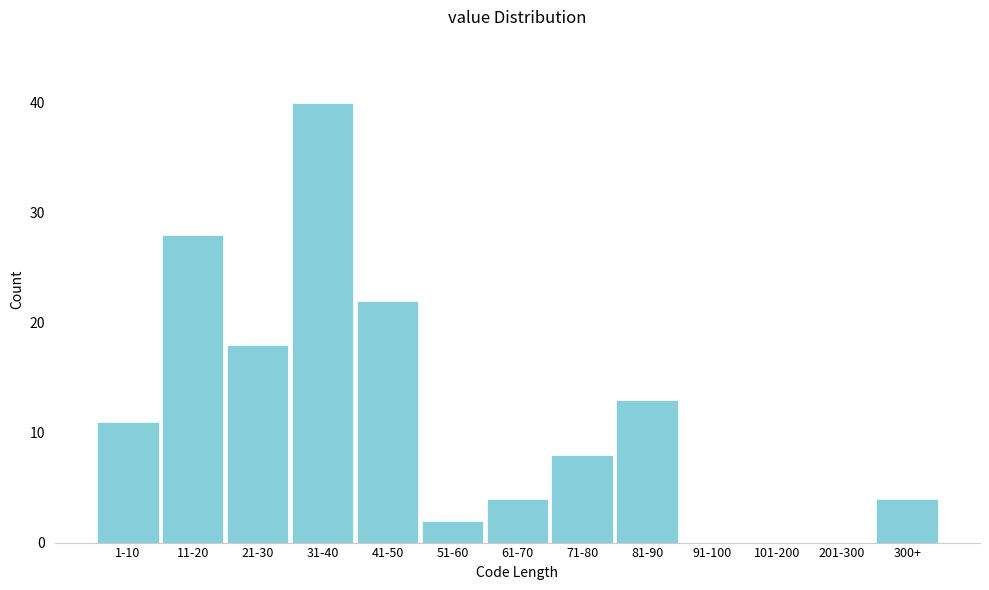

Reading right to left, extract all data points from this chart.

300+=4	201-300=0	101-200=0	91-100=0	81-90=13	71-80=8	61-70=4	51-60=2	41-50=22	31-40=40	21-30=18	11-20=28	1-10=11